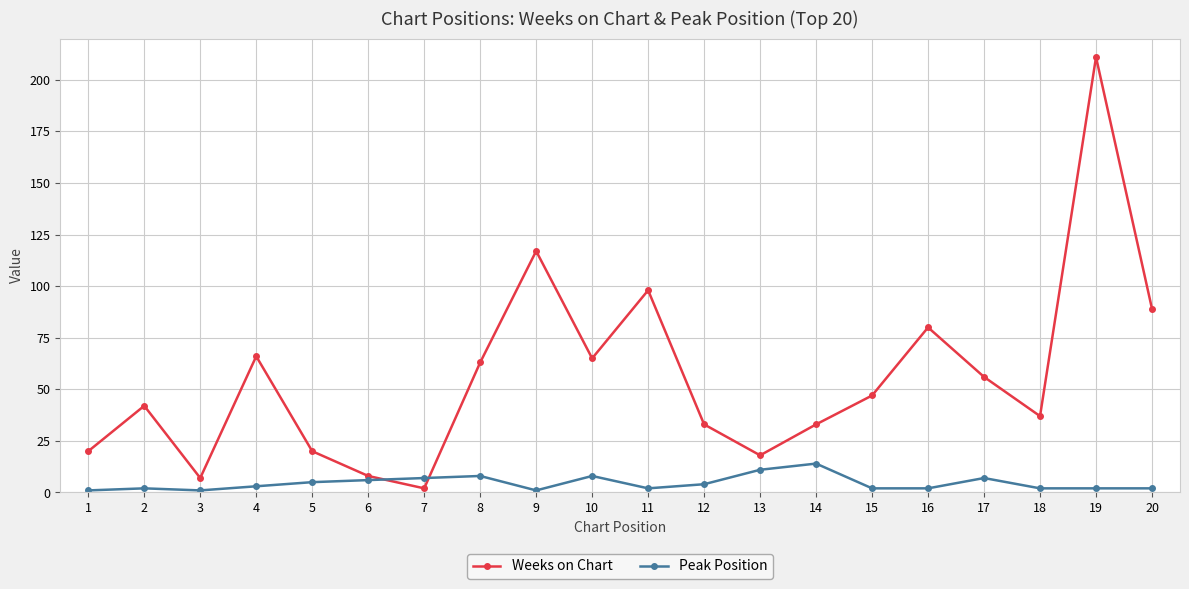

The Weeks on Chart series shows 75 at 15. True or false?

False